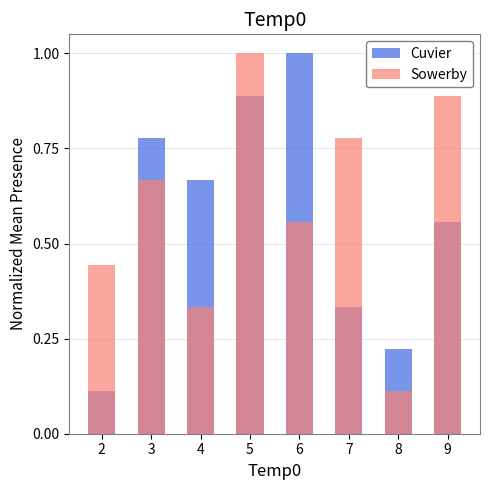

What is the greatest value displayed?

1.0